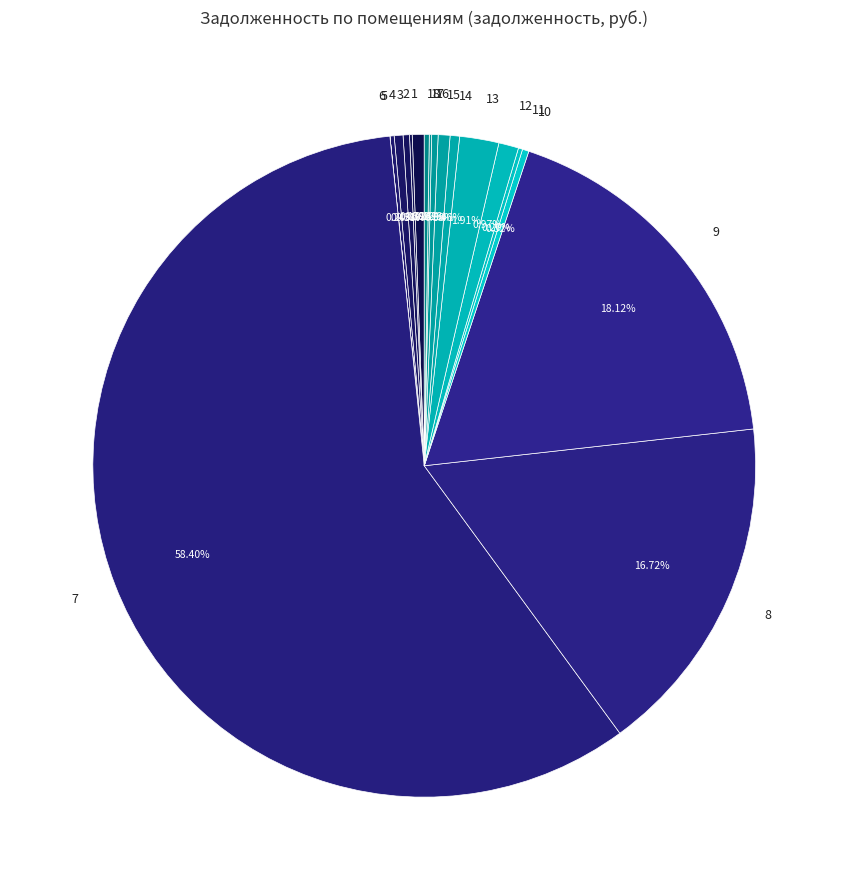

Approximately how many times larger is the value at 9 compared to 8?

1.1